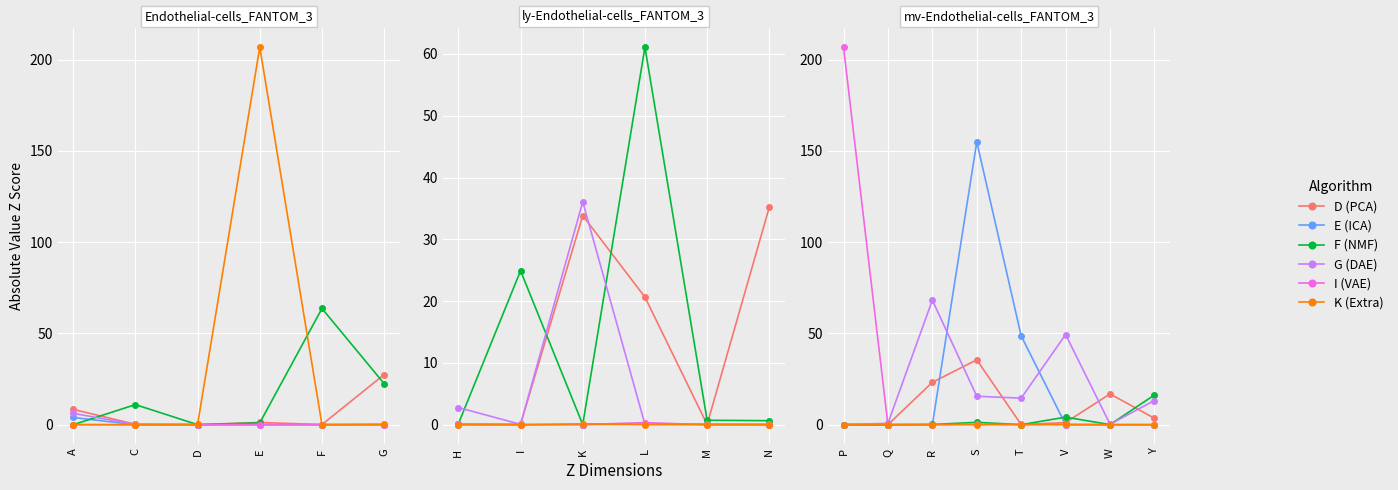

Does the chart display data point markers on the line(s)?

Yes